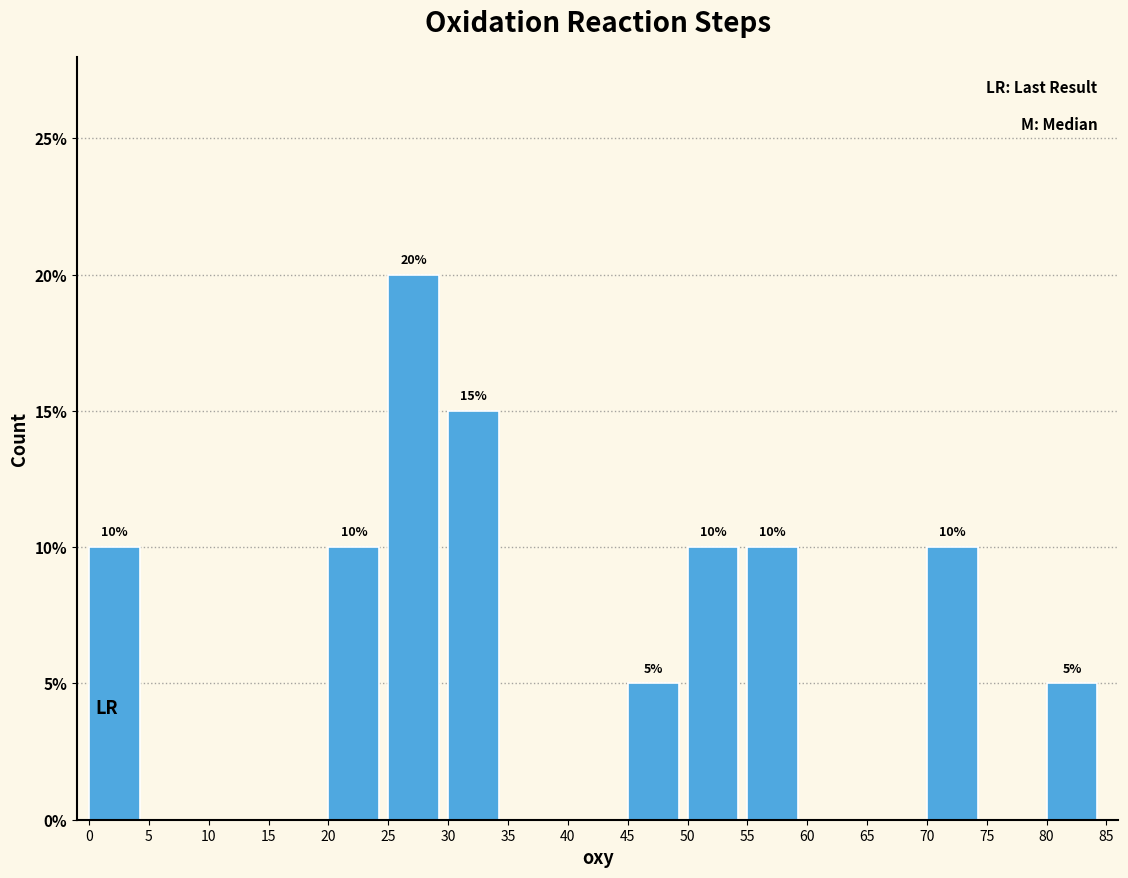

Over which range of the x-axis is the bar tallest?

25 to 30